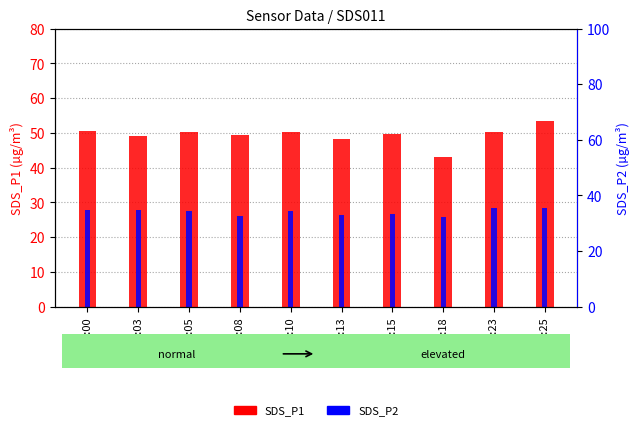

List the series in order of their peak value, highest first.

SDS_P1, SDS_P2